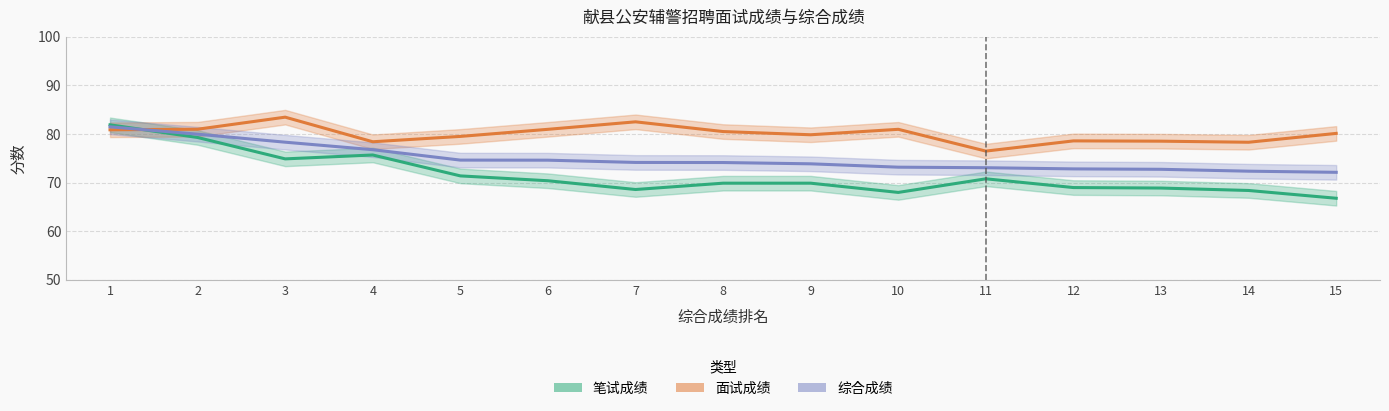

What is the total value across all series at 12?

220.4